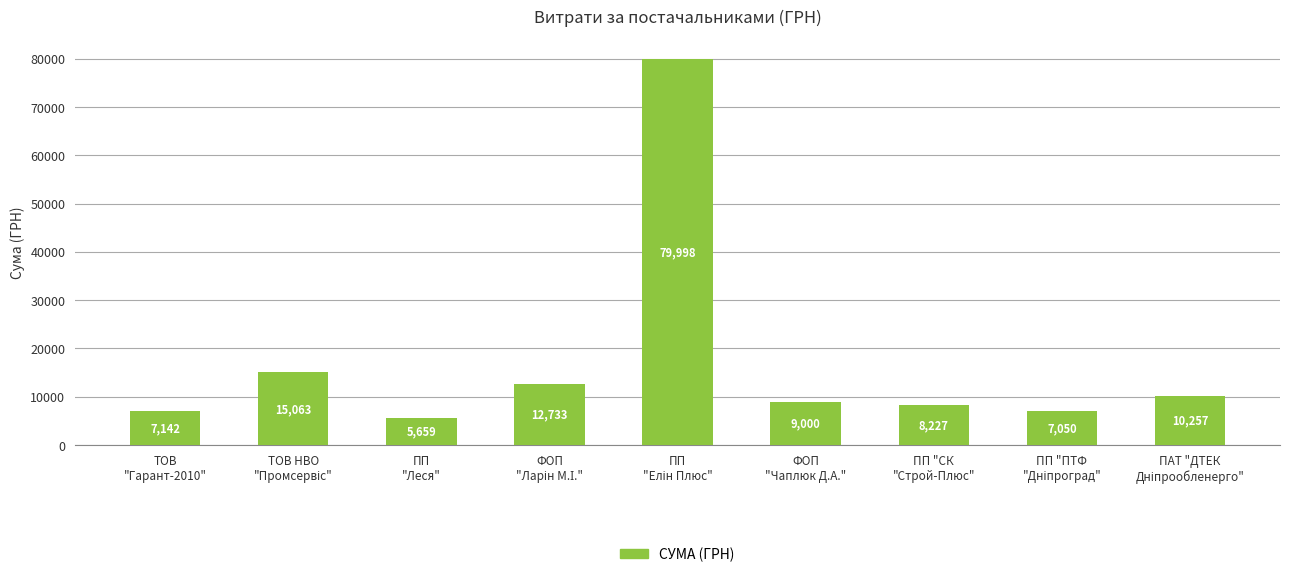

How many series are shown in this chart?

1